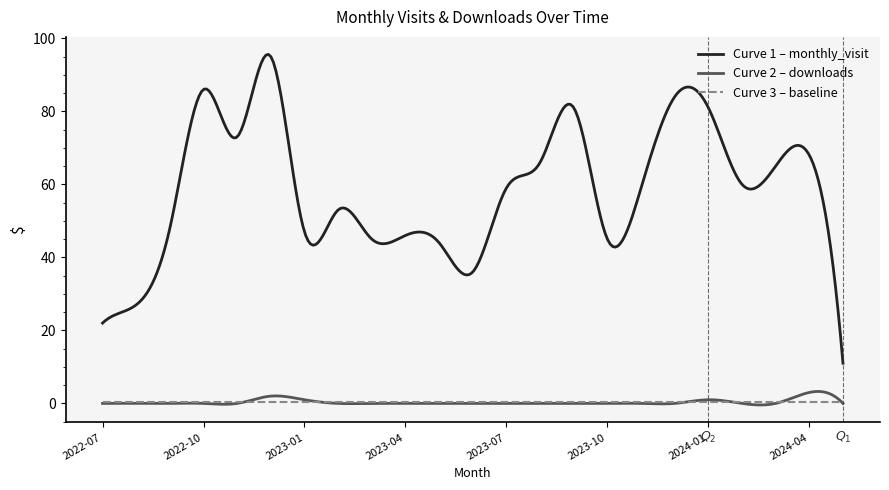

What is the greatest value displayed?

95.6